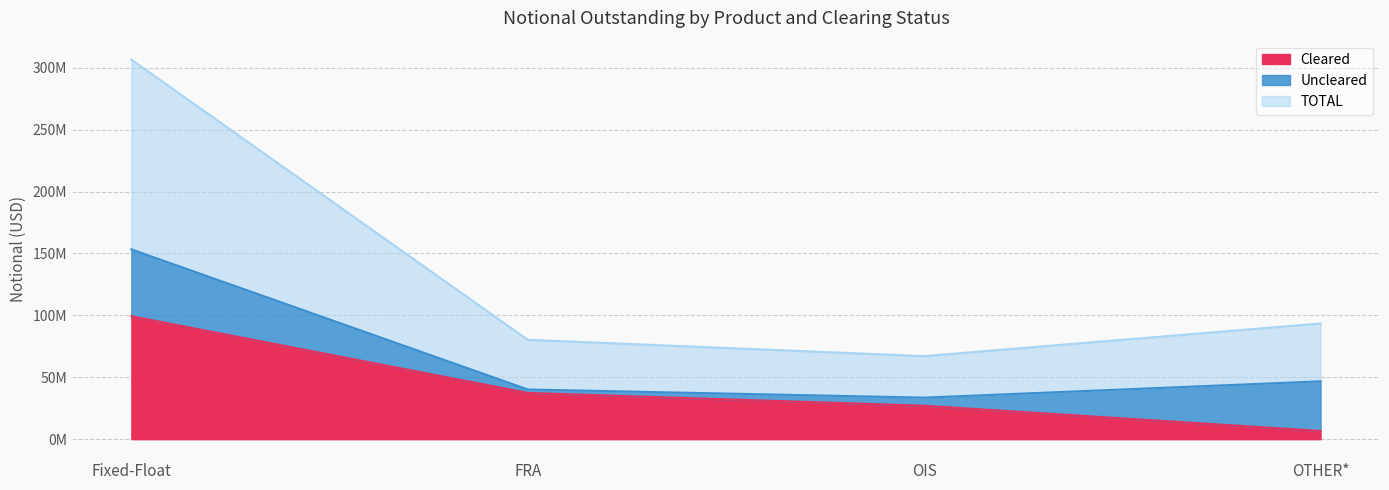

Count the number of categories in the chart.

4